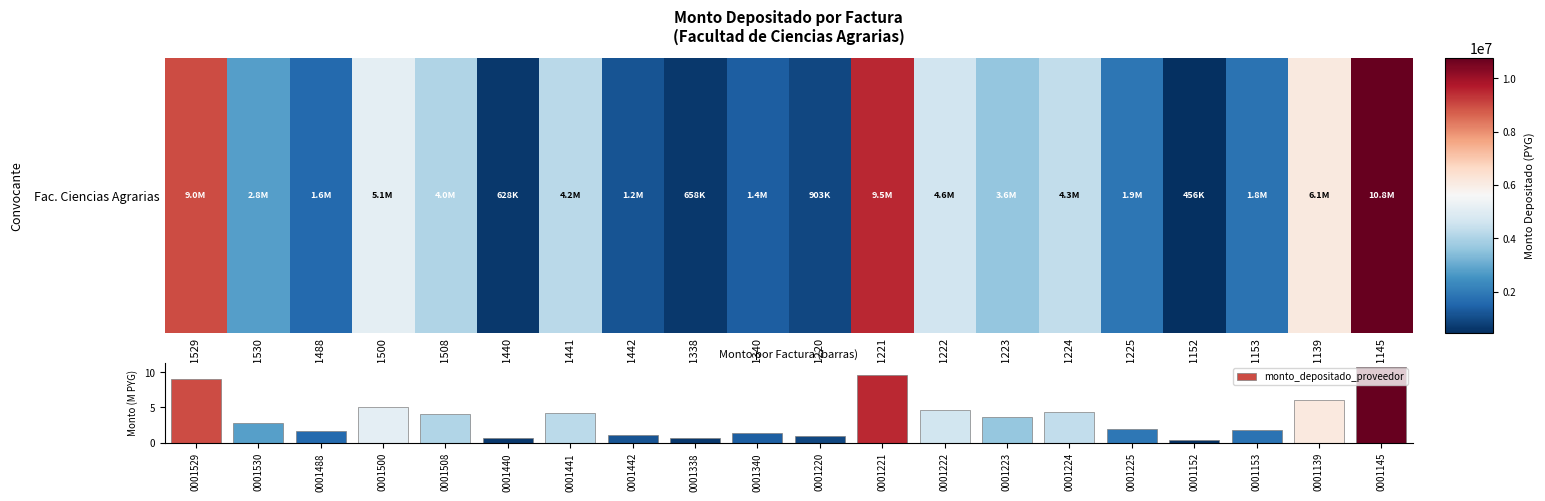

What is the greatest value displayed?

10.8